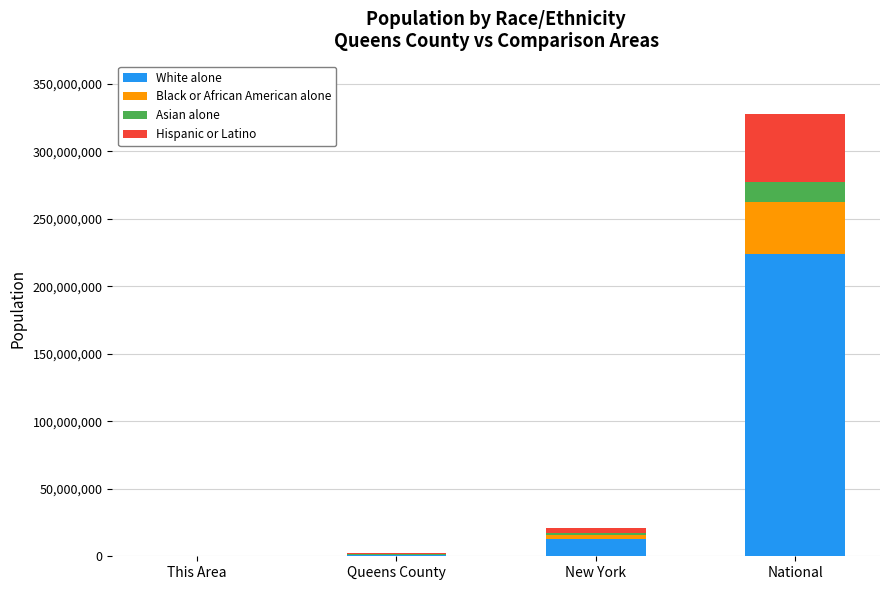

At which category is the sum across all series the highest?

National